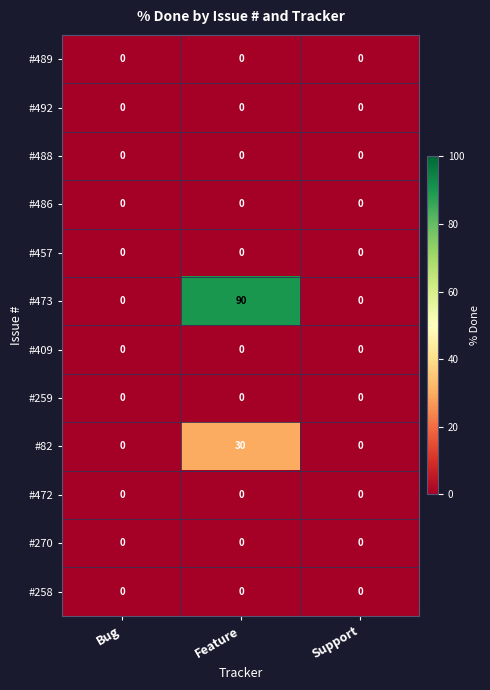

Which series has the largest range (max minus min)?

#473